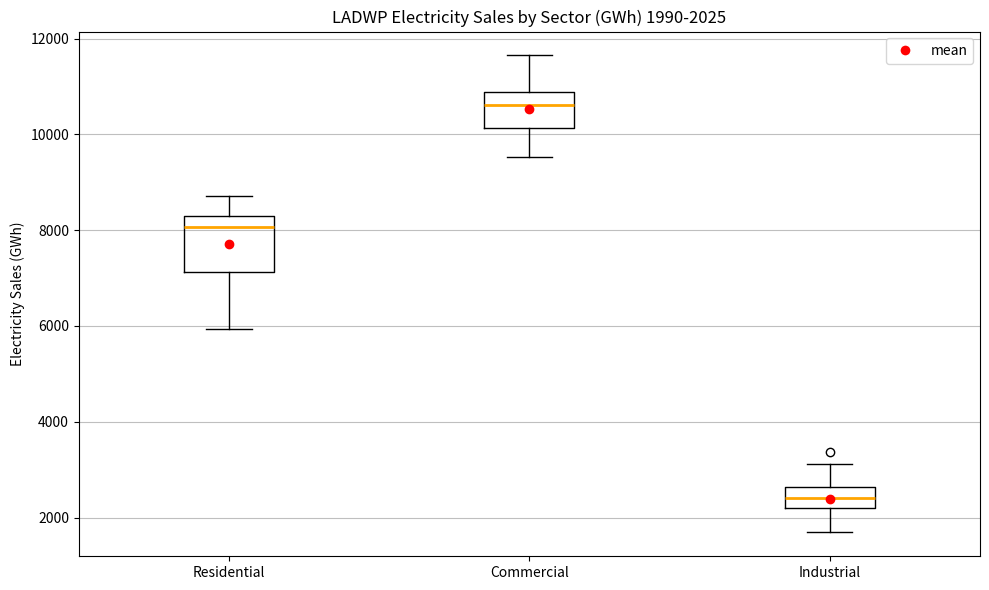

Which box's median line is the highest?

Commercial